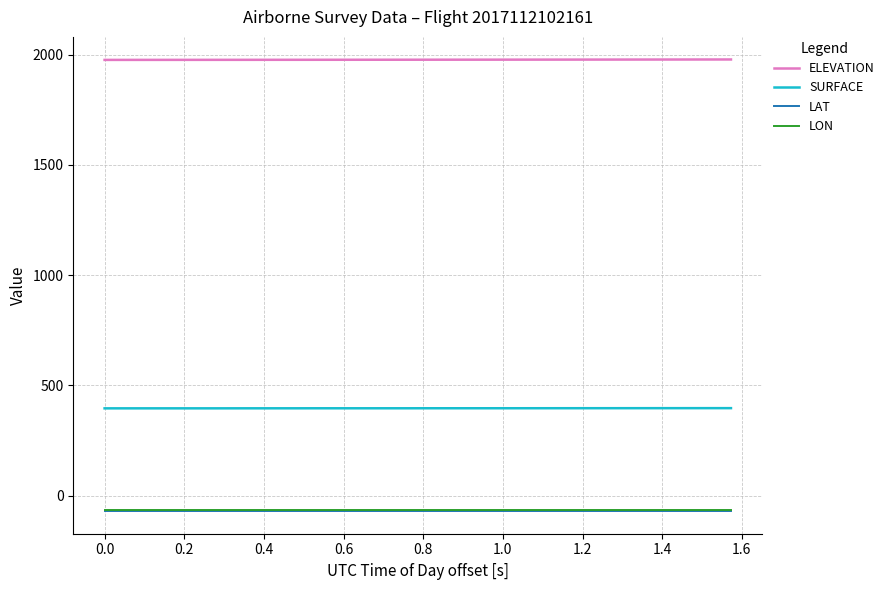

Which series has the largest total across all categories?

ELEVATION